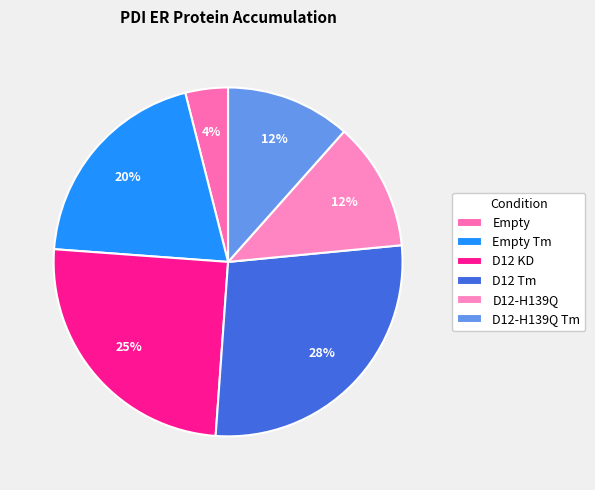

Count the number of slices in the pie.

6